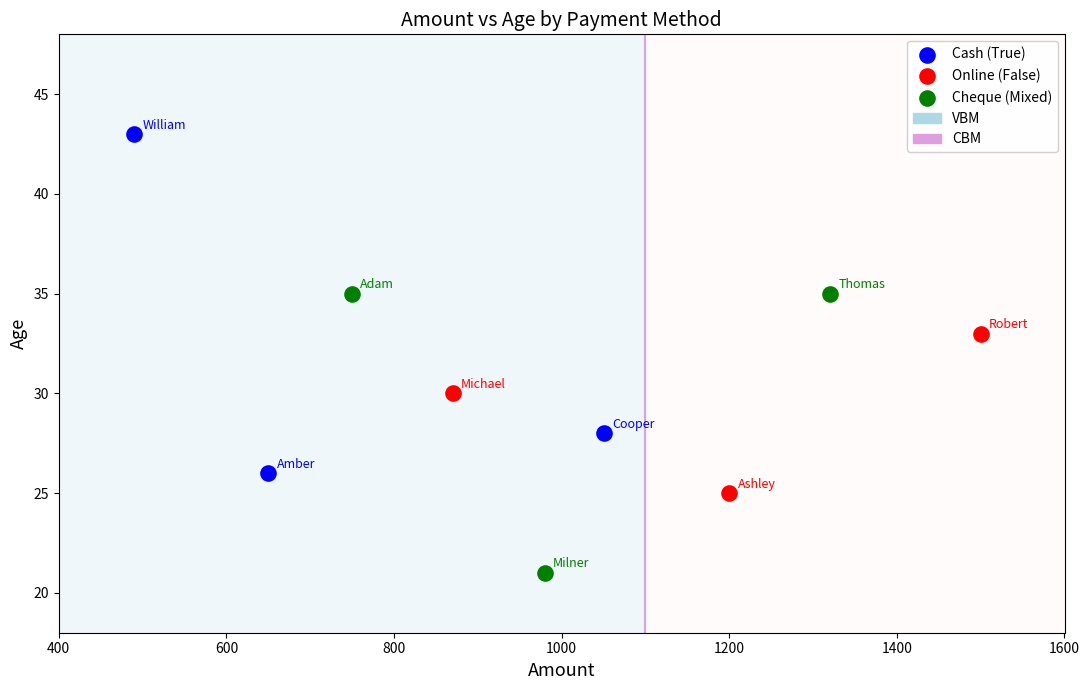

Which series reaches the minimum Y coordinate?

Cheque (Mixed)